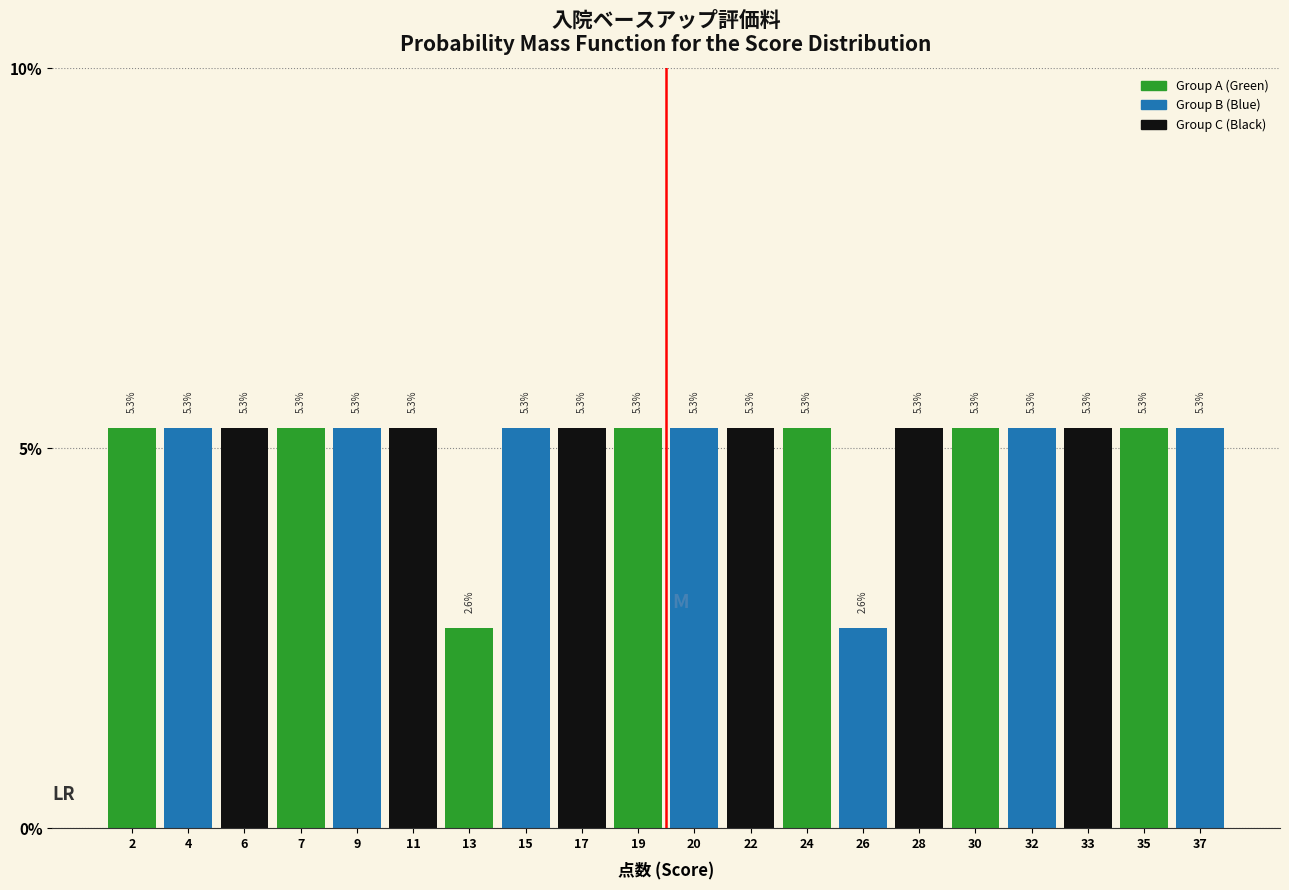

Reading left to right, extract all data points from this chart.

5.3	5.3	5.3	5.3	5.3	5.3	2.6	5.3	5.3	5.3	5.3	5.3	5.3	2.6	5.3	5.3	5.3	5.3	5.3	5.3